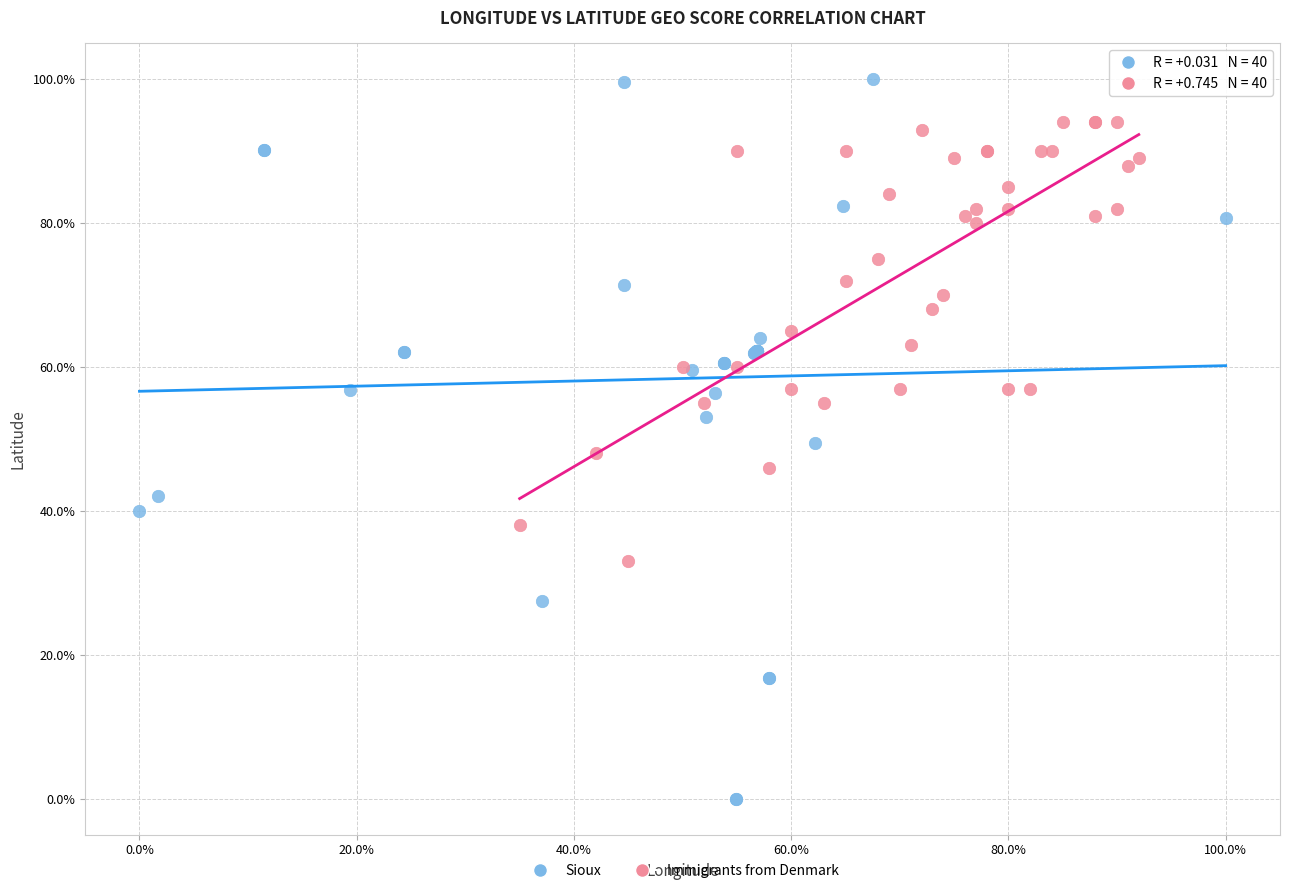

What are all the series names shown in the legend?

Sioux, Immigrants from Denmark